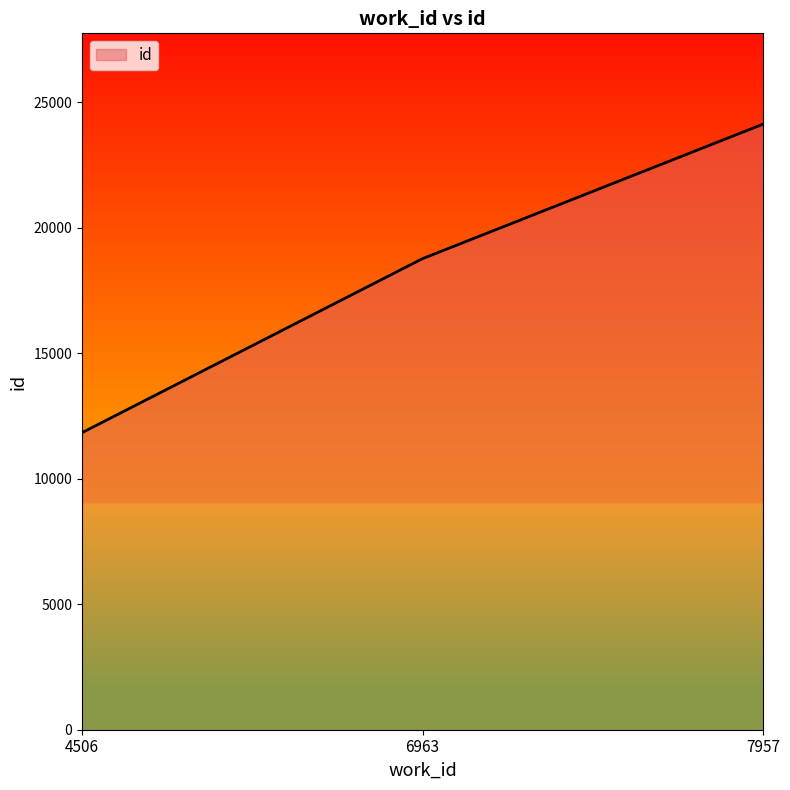

Approximately how many times larger is the value at 7957 compared to 4506?

2.0